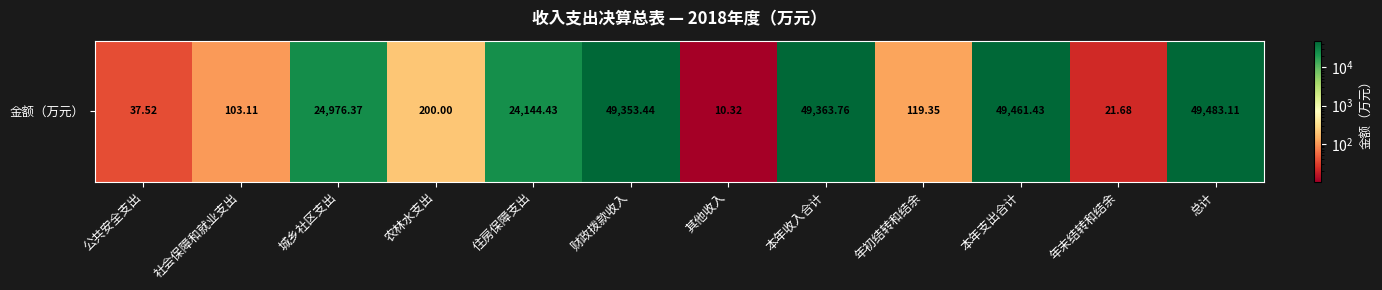

Reading left to right, list all the values displayed in this chart.

公共安全支出=37.5	社会保障和就业支出=103.1	城乡社区支出=24976.4	农林水支出=200.0	住房保障支出=24144.4	财政拨款收入=49353.4	其他收入=10.3	本年收入合计=49363.8	年初结转和结余=119.3	本年支出合计=49461.4	年末结转和结余=21.7	总计=49483.1